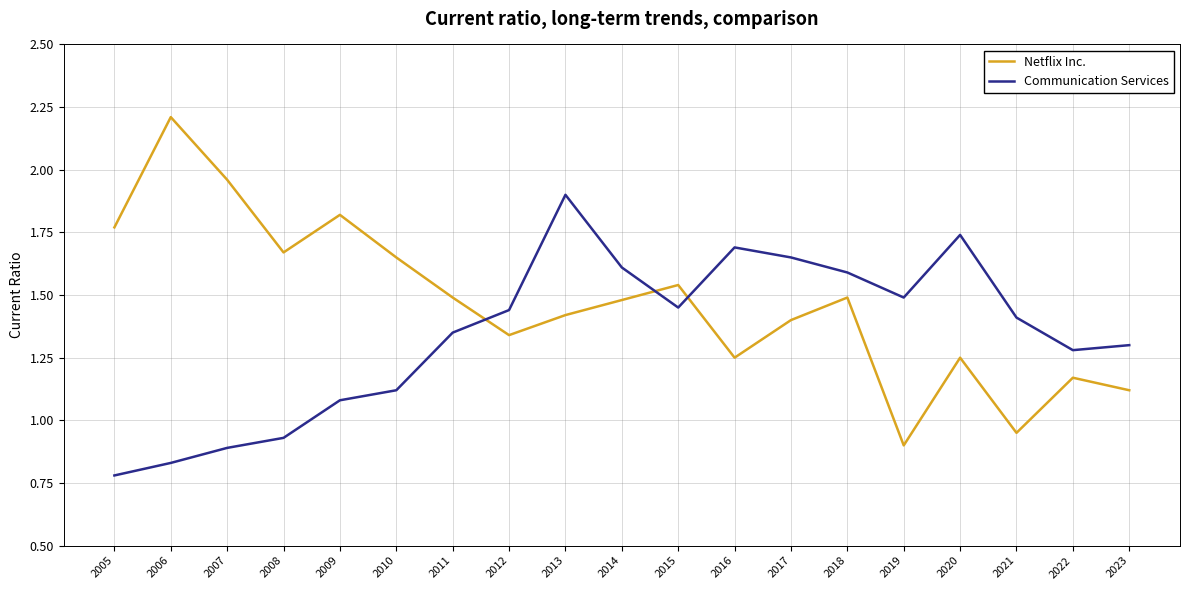

At which category is the sum across all series the highest?

2013